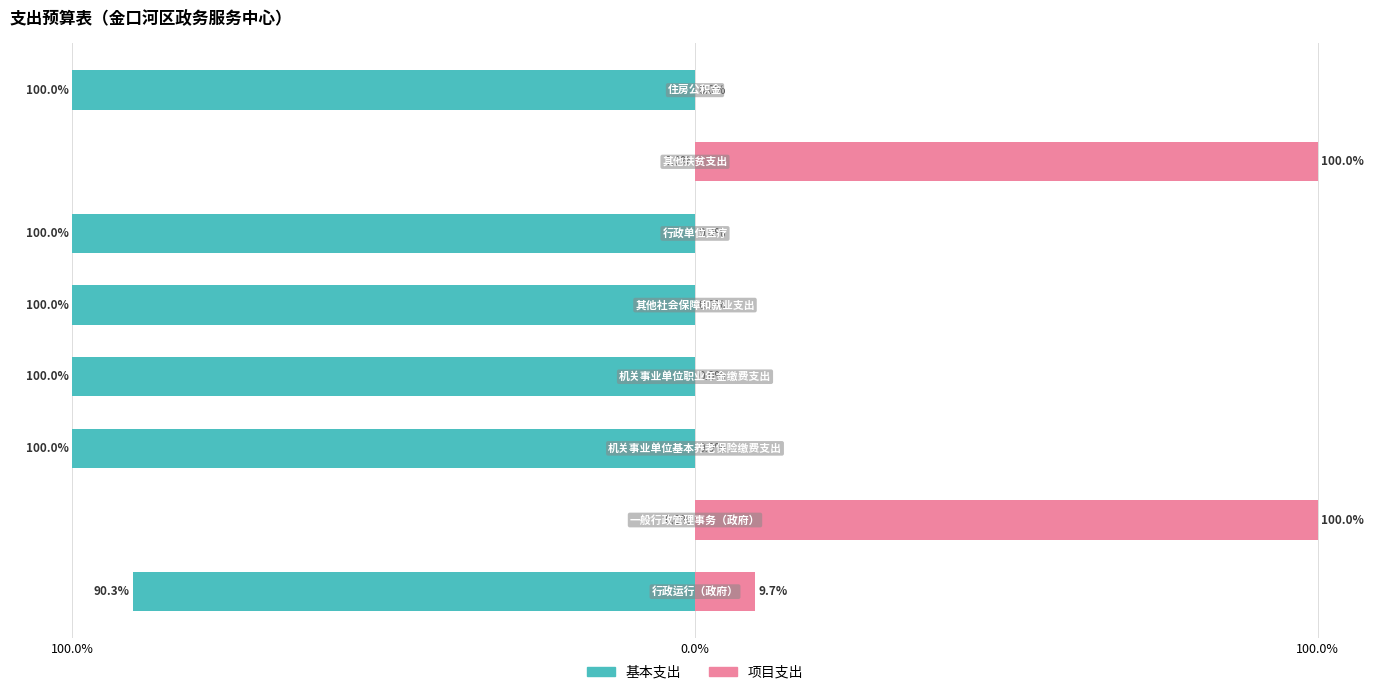

What is the difference between the maximum and minimum values in the 基本支出 series?

100.0